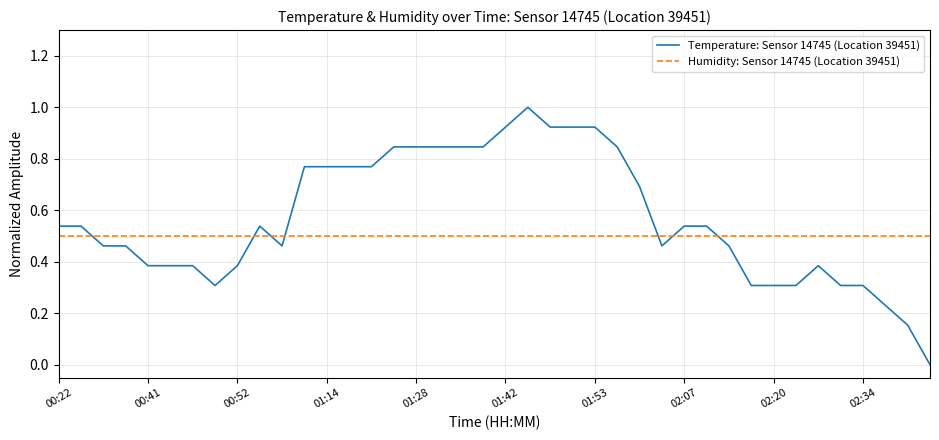

How many series are shown in this chart?

2